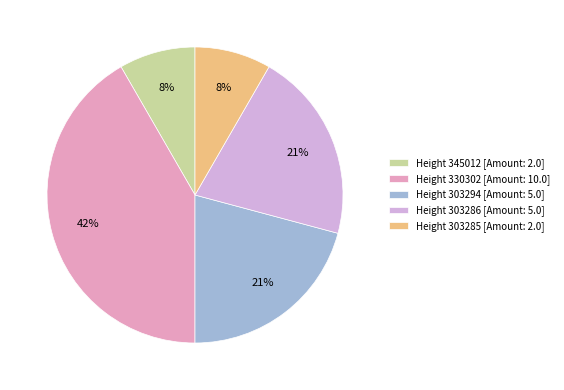

To the nearest percent, what percentage of the pie is Height 303294 [Amount: 5.0]?

21%